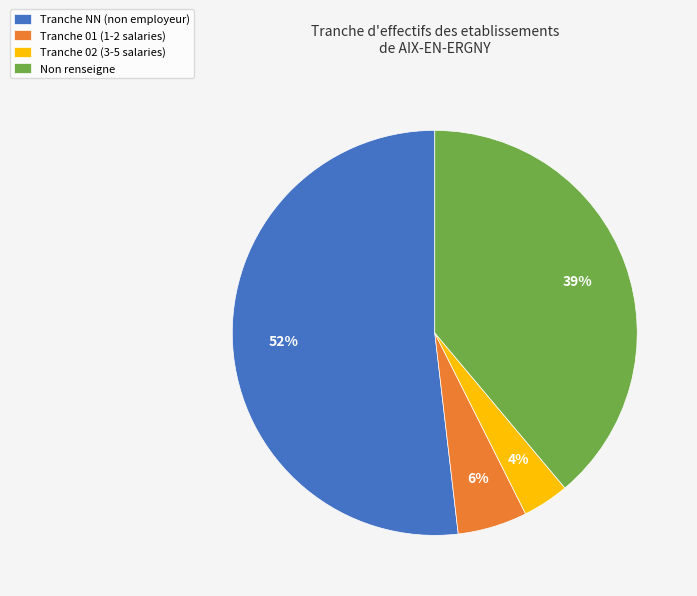

How many segments does this pie chart have?

4